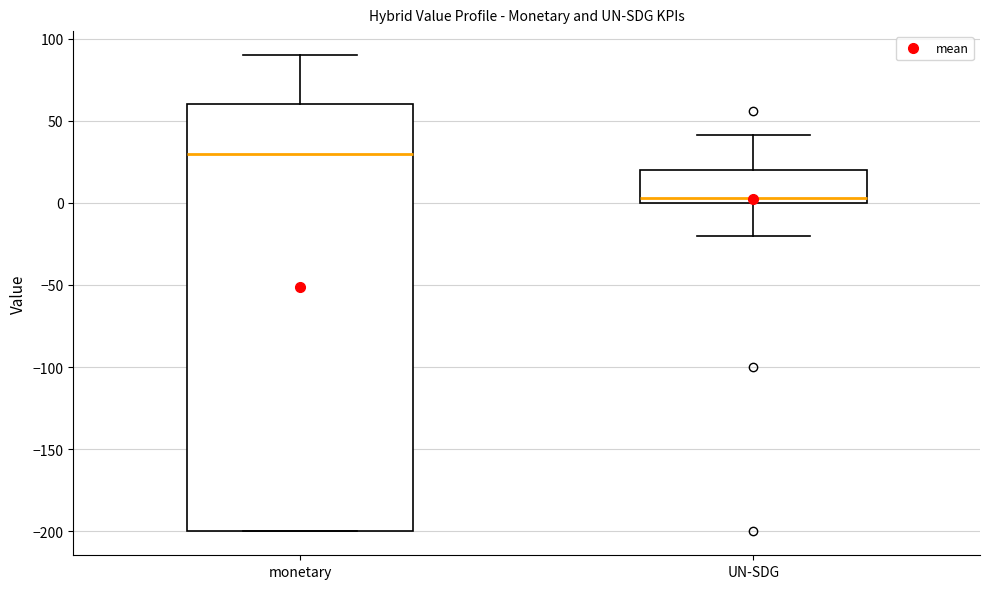

Which box has the lowest median line?

UN-SDG